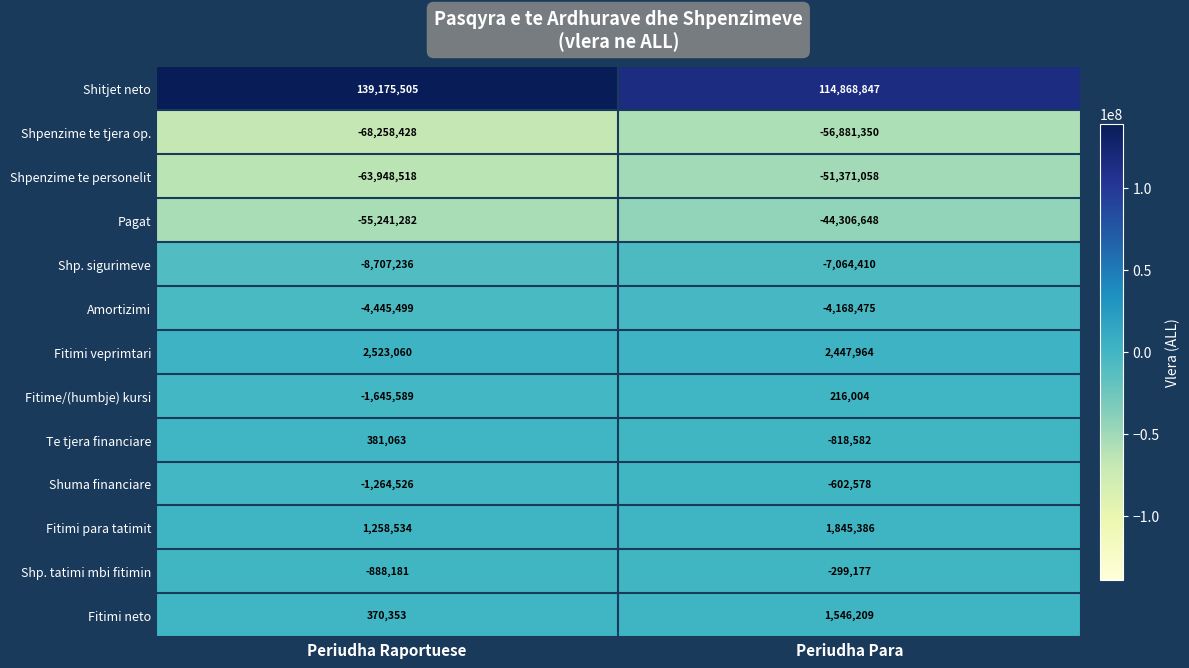

What is the spread (max minus min) of values at Periudha Raportuese?

207433933